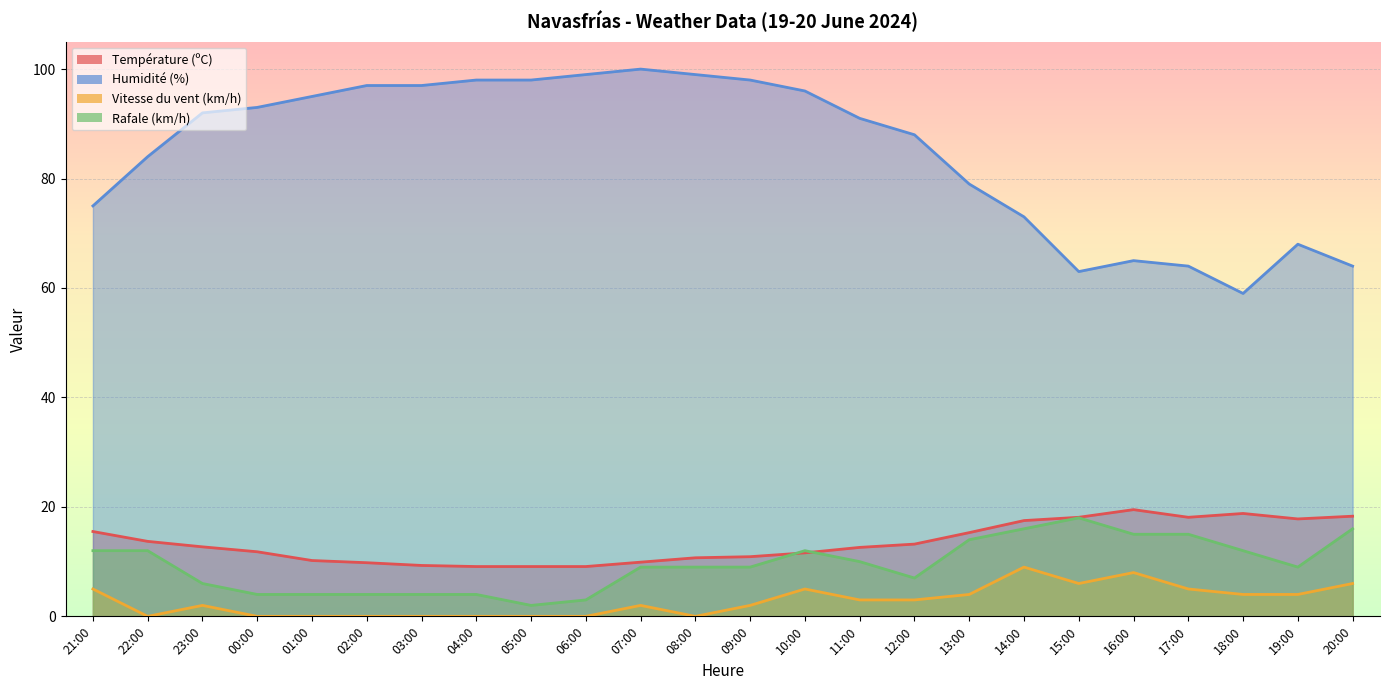

Reading left to right, list all the values displayed in this chart.

Température (ºC): 15.5	13.7	12.7	11.8	10.2	9.8	9.3	9.1	9.1	9.1	9.9	10.7	10.9	11.6	12.6	13.2	15.3	17.5	18.1	19.5	18.1	18.8	17.8	18.3
Humidité (%): 75.0	84.0	92.0	93.0	95.0	97.0	97.0	98.0	98.0	99.0	100.0	99.0	98.0	96.0	91.0	88.0	79.0	73.0	63.0	65.0	64.0	59.0	68.0	64.0
Vitesse du vent (km/h): 5.0	0.0	2.0	0.0	0.0	0.0	0.0	0.0	0.0	0.0	2.0	0.0	2.0	5.0	3.0	3.0	4.0	9.0	6.0	8.0	5.0	4.0	4.0	6.0
Rafale (km/h): 12.0	12.0	6.0	4.0	4.0	4.0	4.0	4.0	2.0	3.0	9.0	9.0	9.0	12.0	10.0	7.0	14.0	16.0	18.0	15.0	15.0	12.0	9.0	16.0